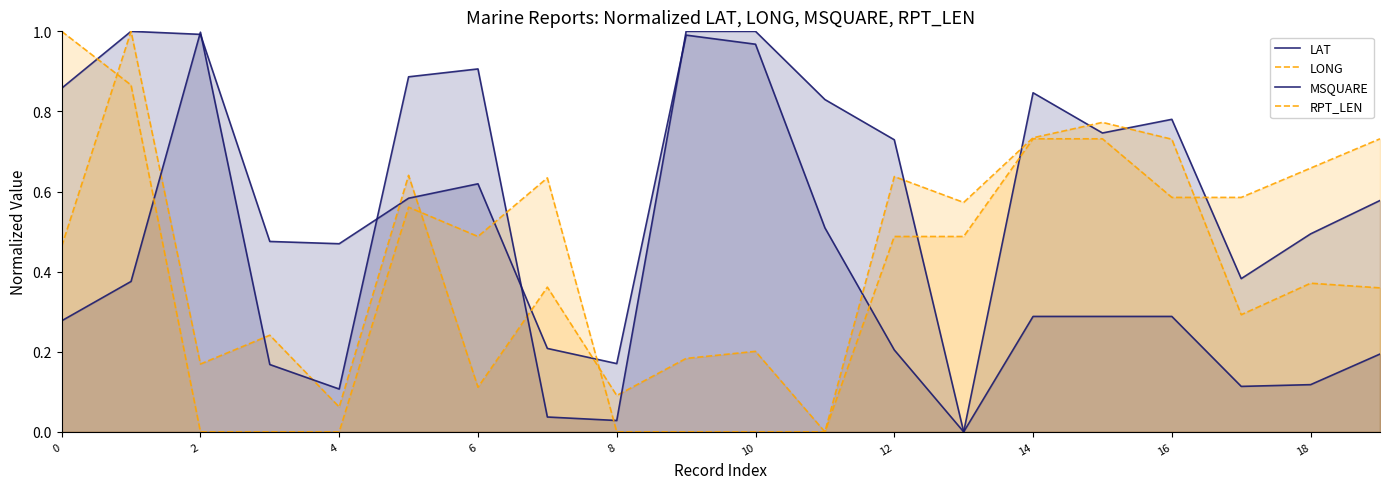

Is it true that LONG equals 0.2 at 10?

True